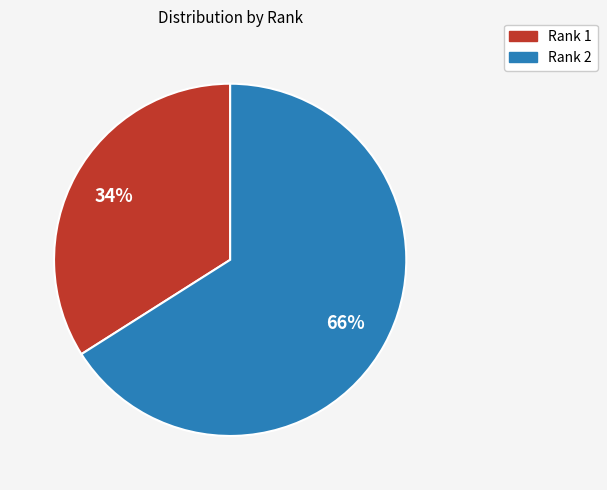

Which category accounts for the majority?

Rank 2